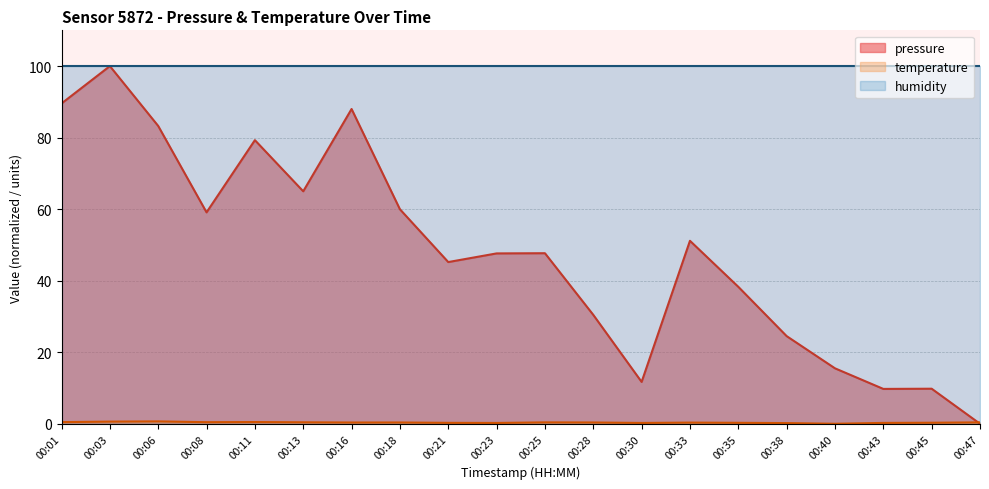

Count the temperature values in the range 0 to 1.

20